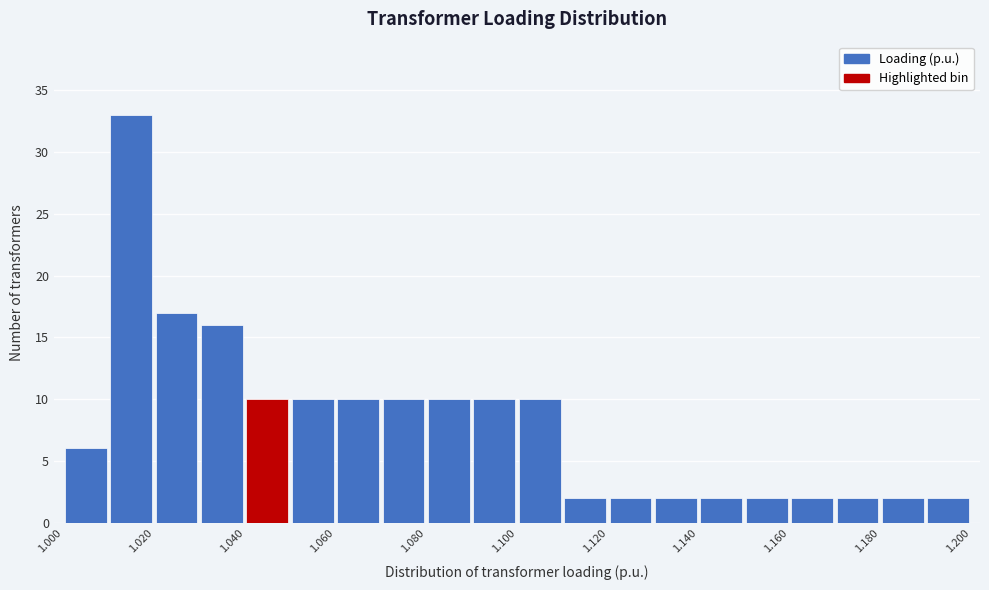

Reading left to right, transcribe this chart: for each bar, give the range it covers on the x-axis and its height. Neither the bar edges nor the heights are printed on the chart, so give them approximately, as read against the axes.

1.00 to 1.01: 6
1.01 to 1.02: 33
1.02 to 1.03: 17
1.03 to 1.04: 16
1.04 to 1.05: 10
1.05 to 1.06: 10
1.06 to 1.07: 10
1.07 to 1.08: 10
1.08 to 1.09: 10
1.09 to 1.10: 10
1.10 to 1.11: 10
1.11 to 1.12: 2
1.12 to 1.13: 2
1.13 to 1.14: 2
1.14 to 1.15: 2
1.15 to 1.16: 2
1.16 to 1.17: 2
1.17 to 1.18: 2
1.18 to 1.19: 2
1.19 to 1.20: 2